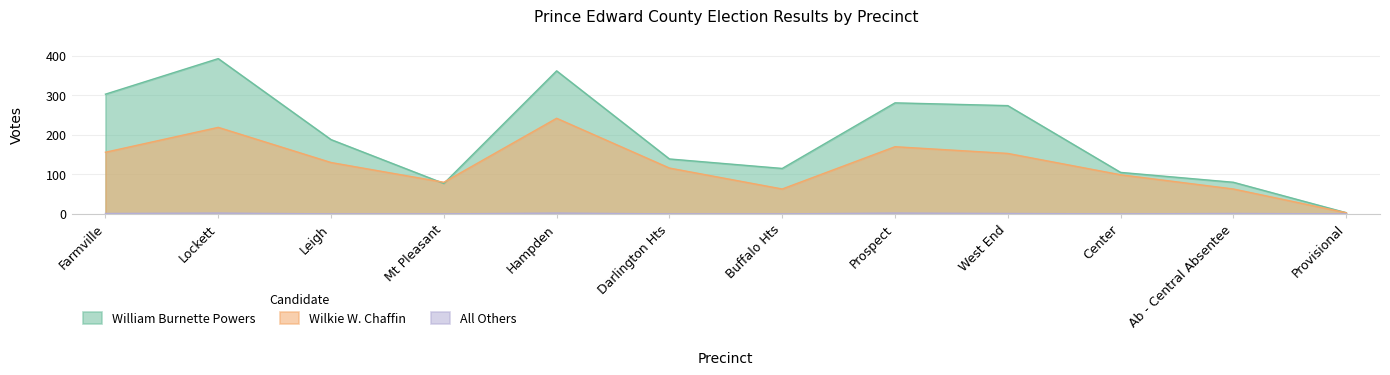

True or false: All Others has more than 1 points higher than both neighbors.

True